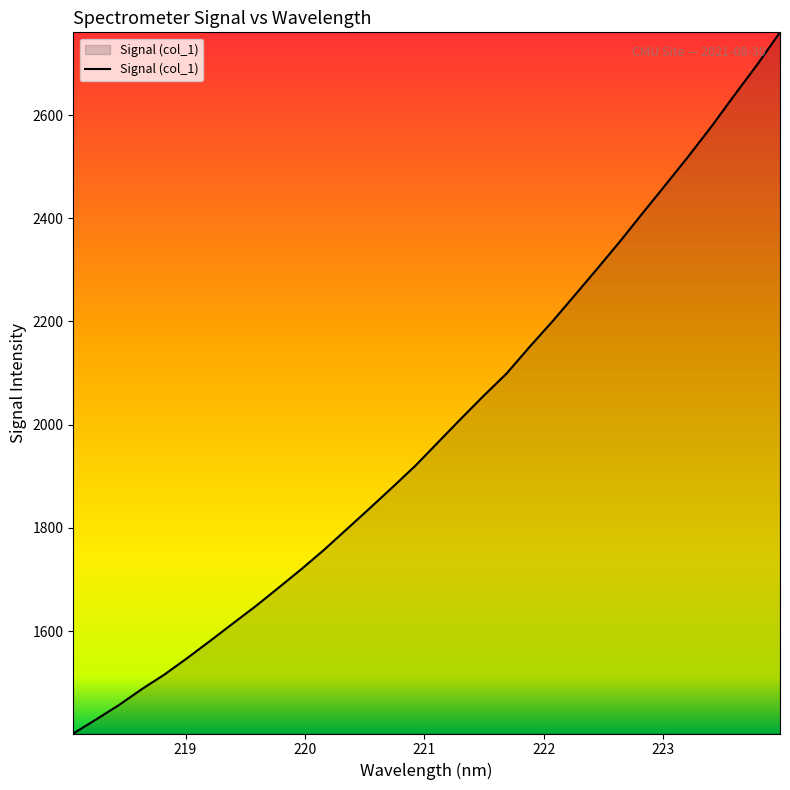

What is the minimum value shown in the chart?

1401.7